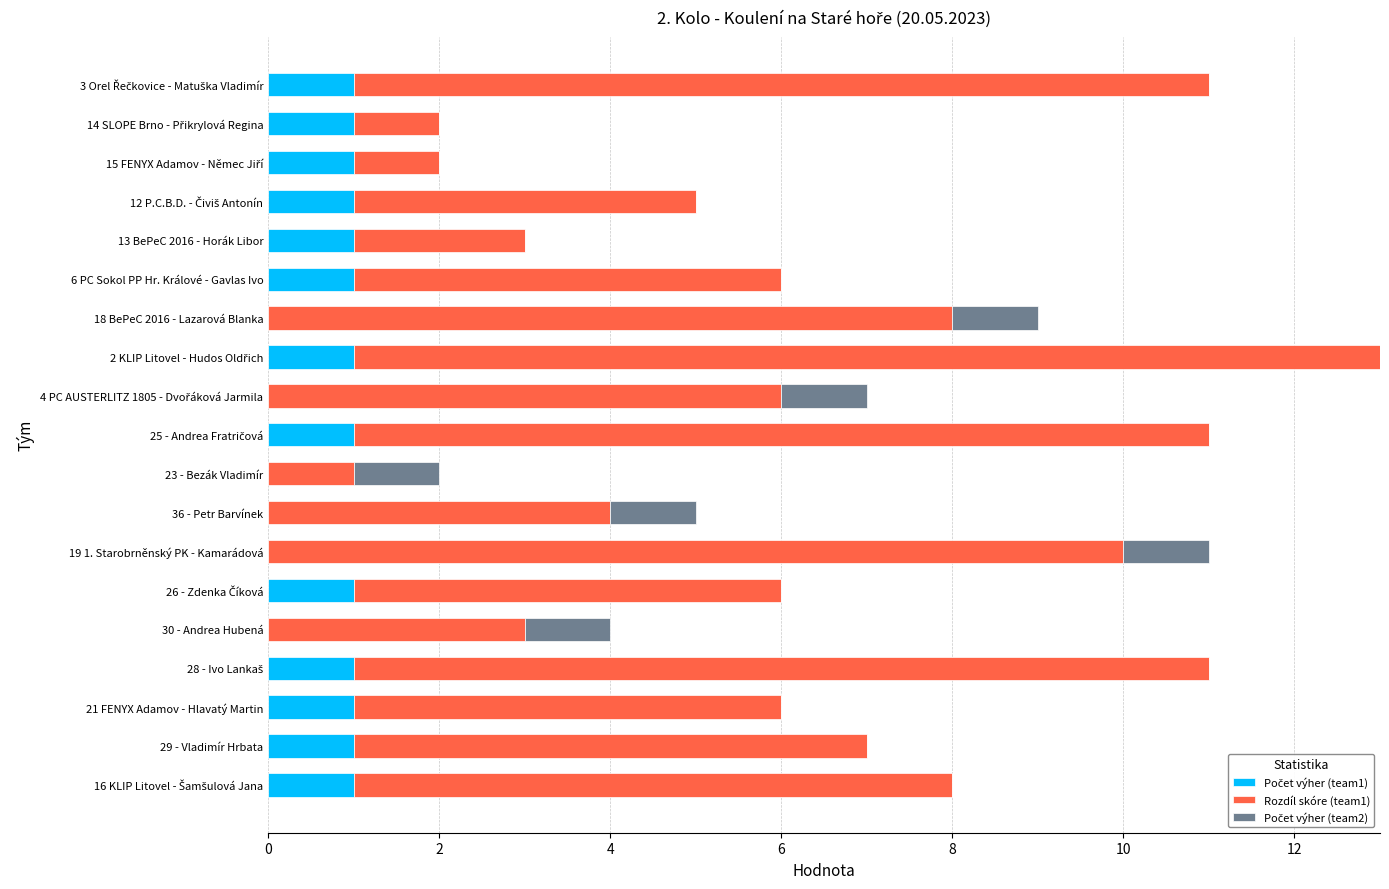

Count the number of categories in the chart.

19